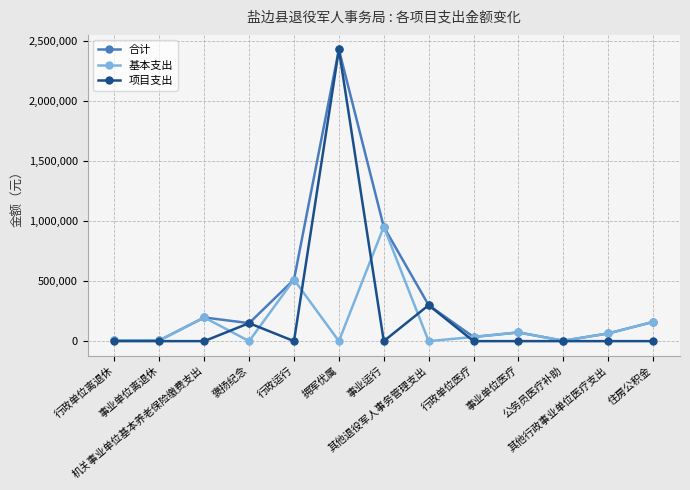

Which series has the largest total across all categories?

合计